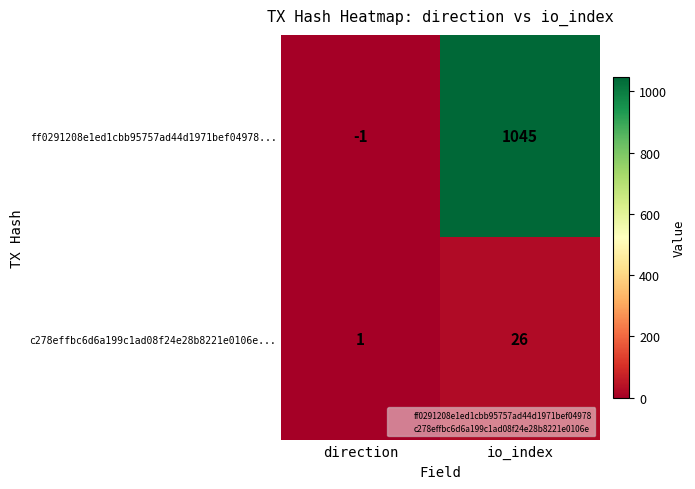

Which series changed the most between direction and io_index?

ff0291208e1ed1cbb95757ad44d1971bef04978...